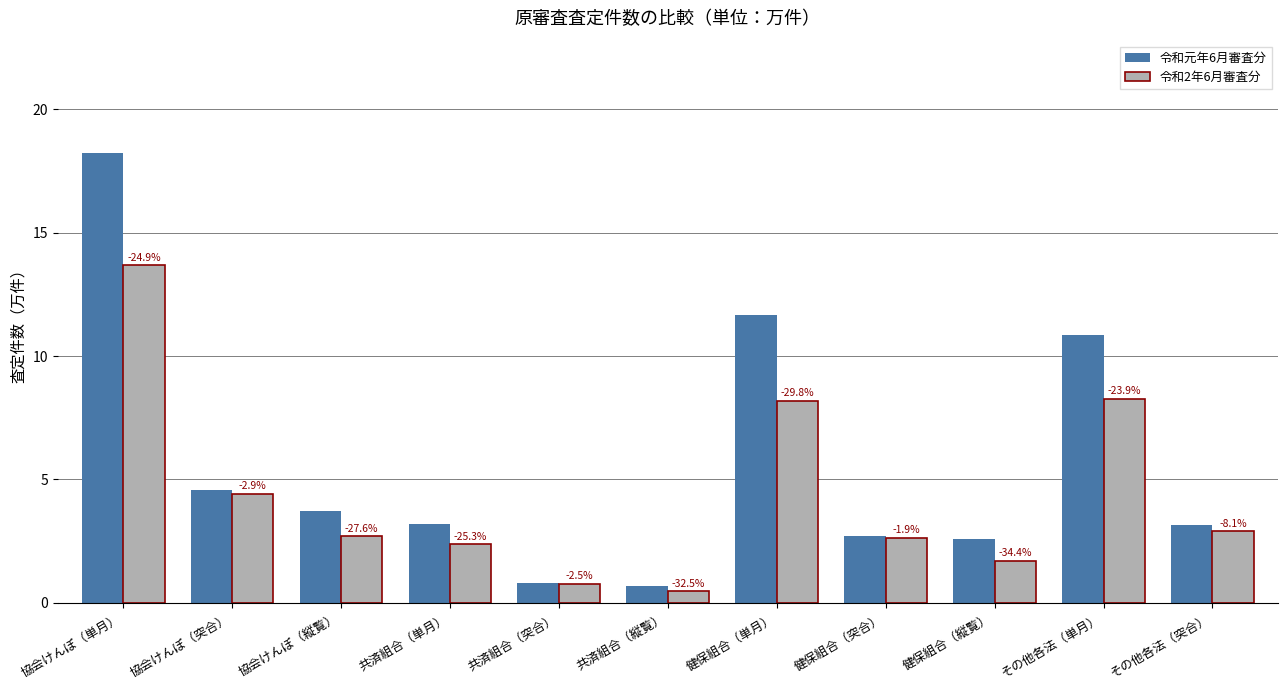

What are all the series names shown in the legend?

令和元年6月審査分, 令和2年6月審査分